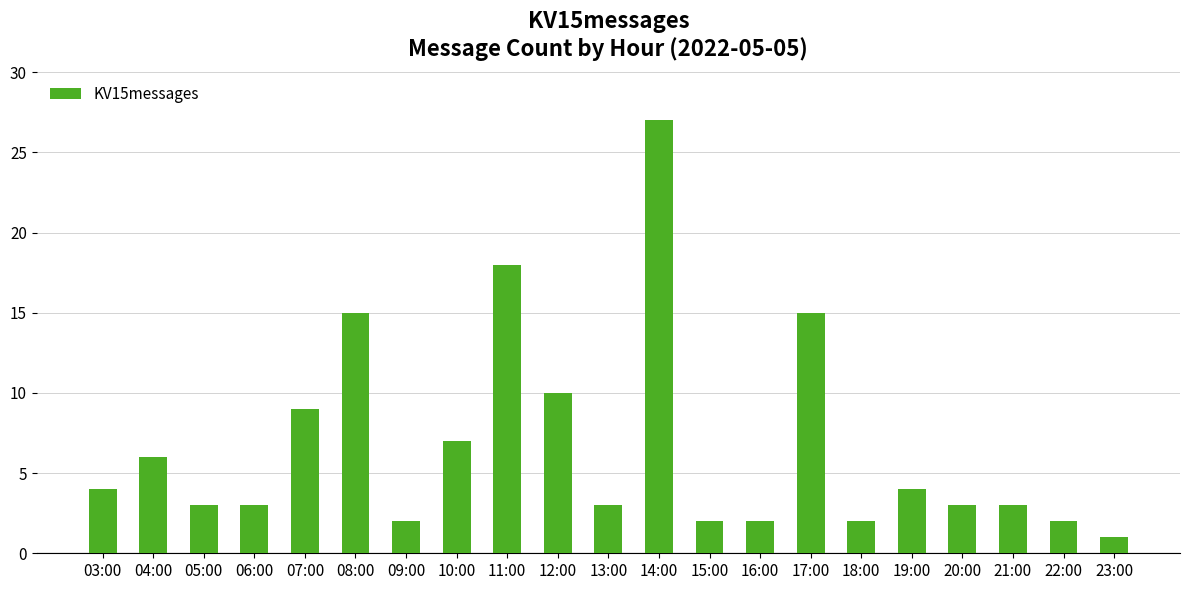

What is the change in value from 04:00 to 19:00?

-2